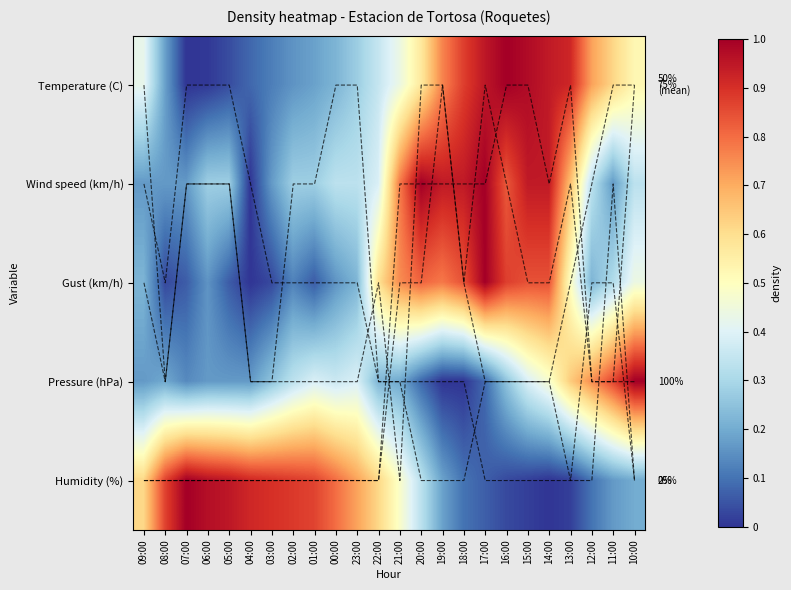

The value of Gust (km/h) at 07:00 is 0.1. True or false?

True